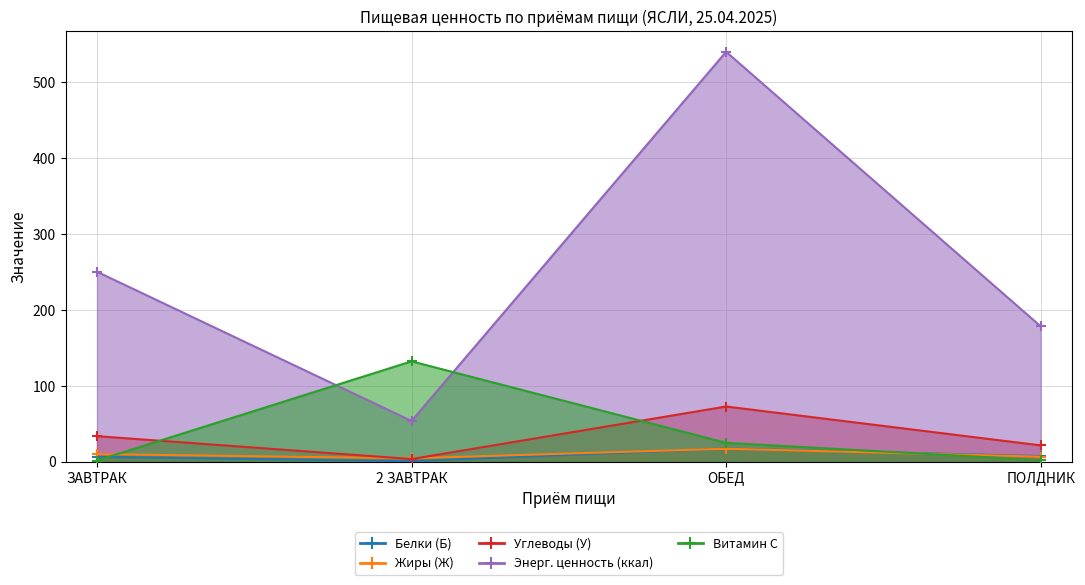

List the labels in order of Жиры (Ж) value, largest first.

ОБЕД, ЗАВТРАК, ПОЛДНИК, 2 ЗАВТРАК